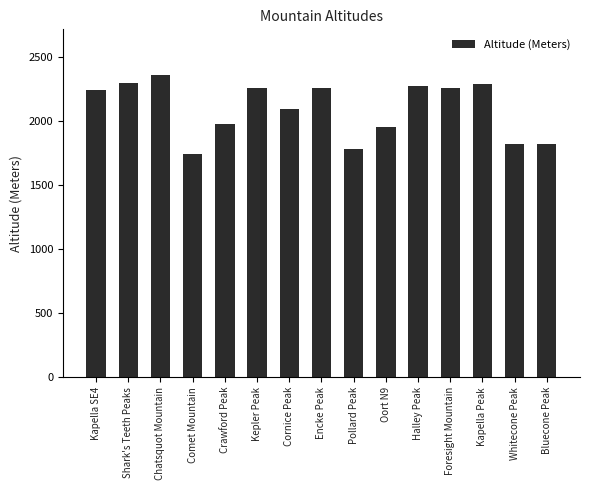

What is the difference between the second highest and minimum values?

562